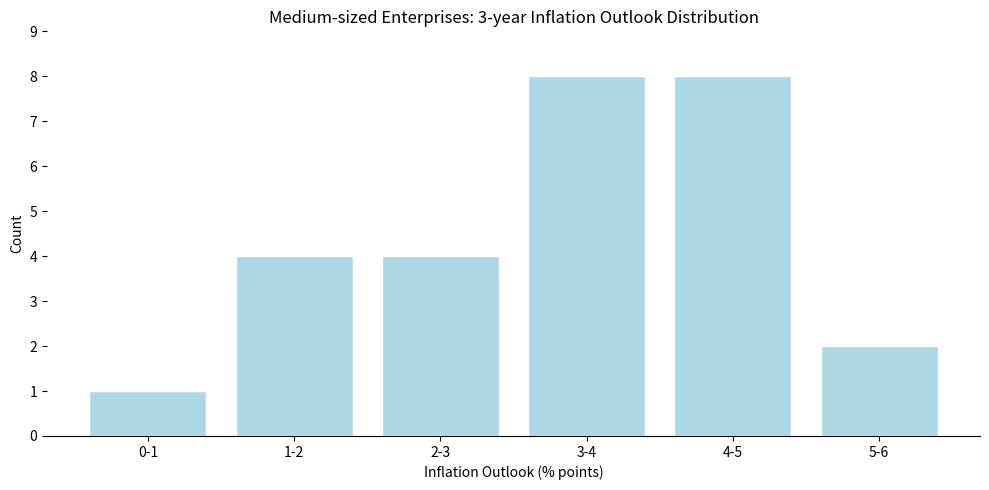

Reading right to left, what are all the values shown in this chart?

5-6=2	4-5=8	3-4=8	2-3=4	1-2=4	0-1=1